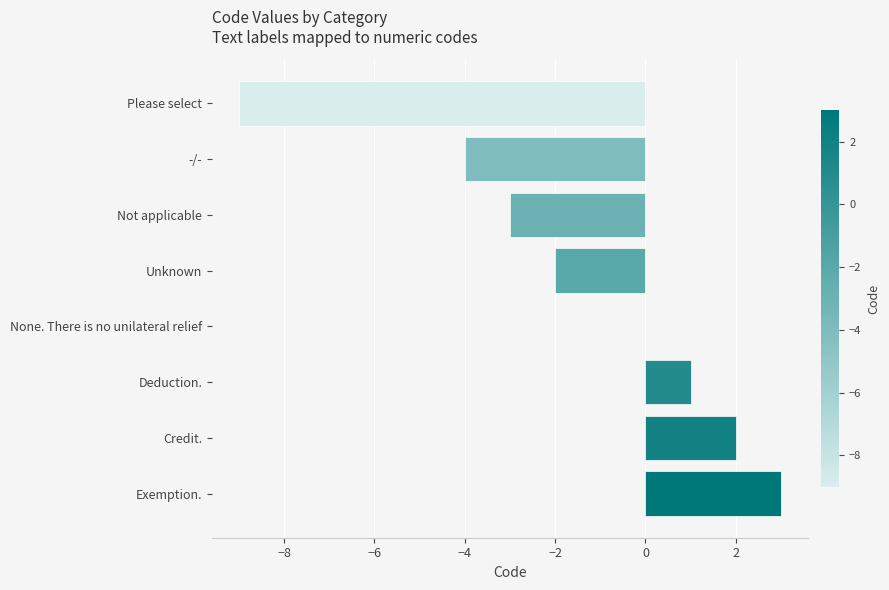

What is the change in value from Not applicable to Credit.?

+5